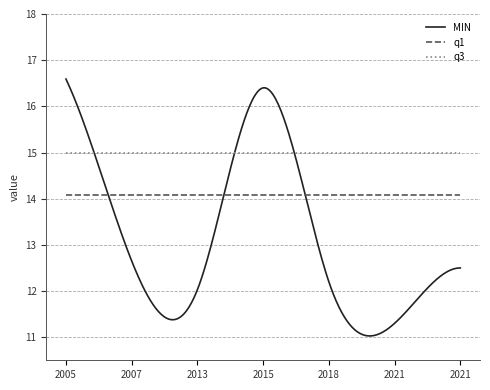

True or false: q3 and q1 cross at least once.

False